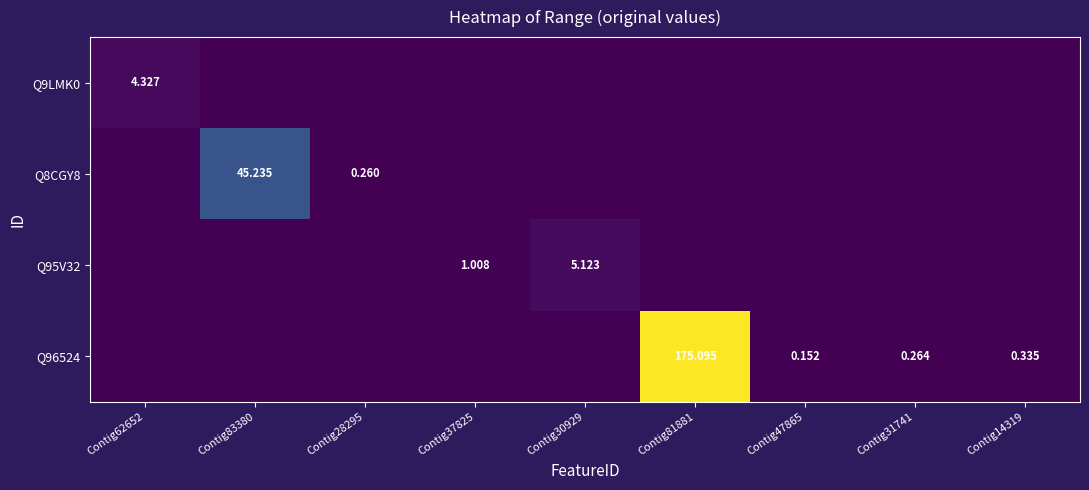

How many distinct data groups are displayed?

4